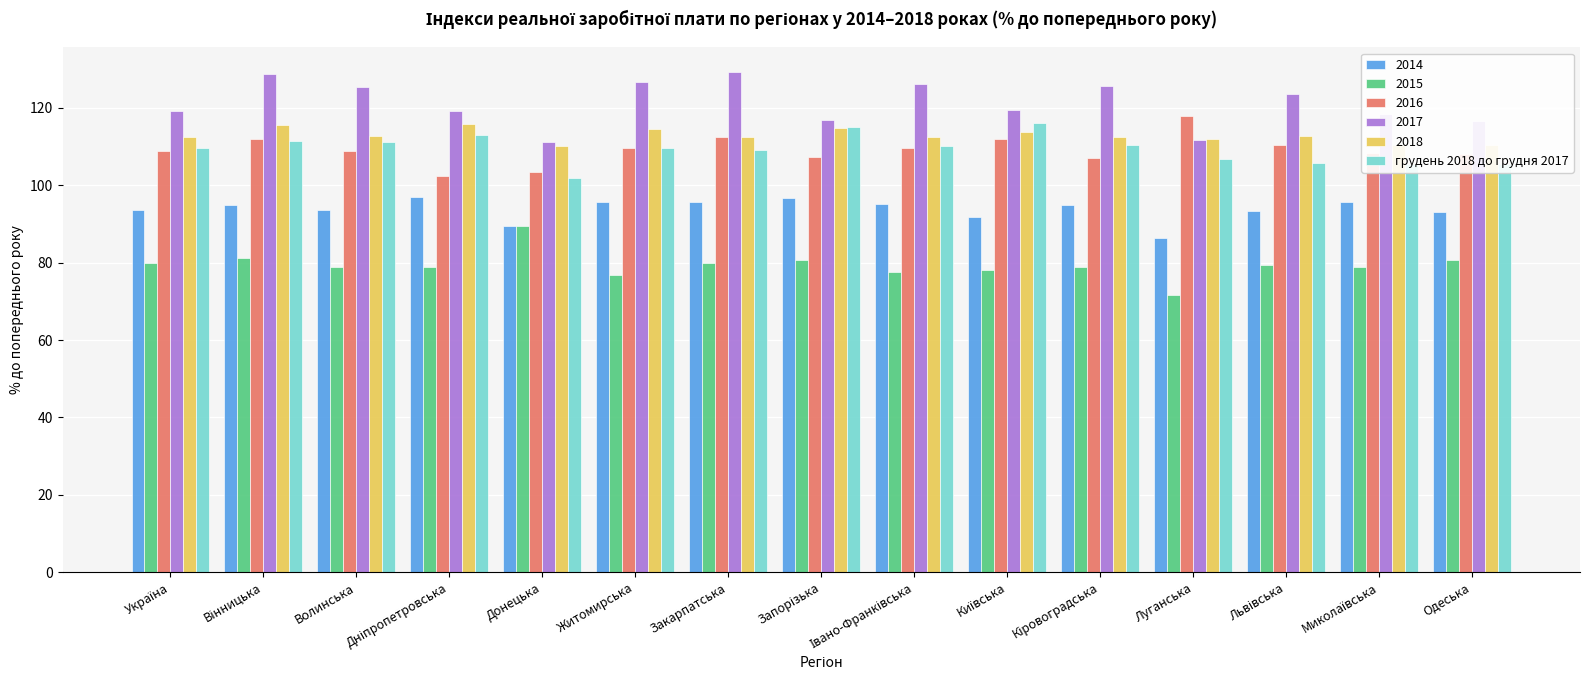

What is the average value of the 2017 series?

121.2